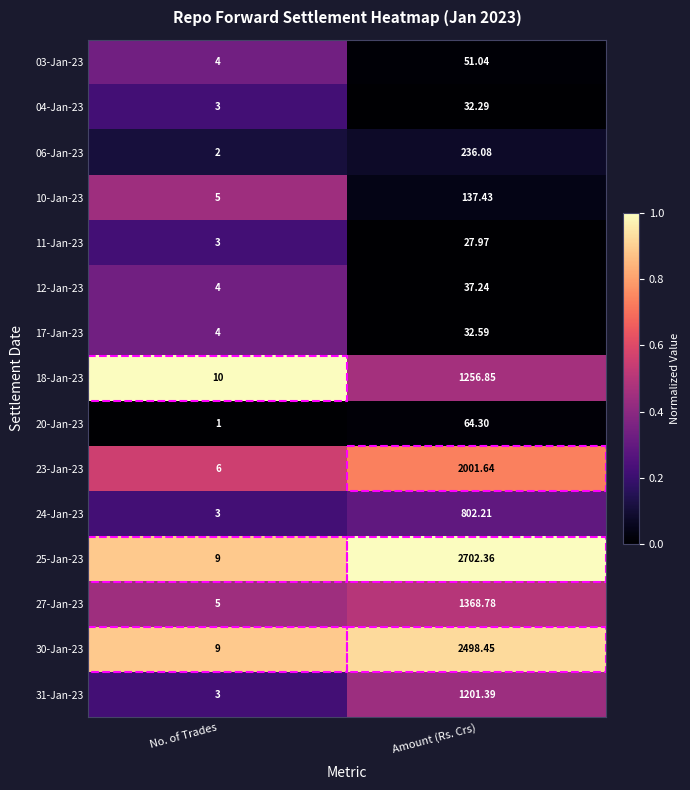

At which label is 04-Jan-23 closest to 17?

No. of Trades